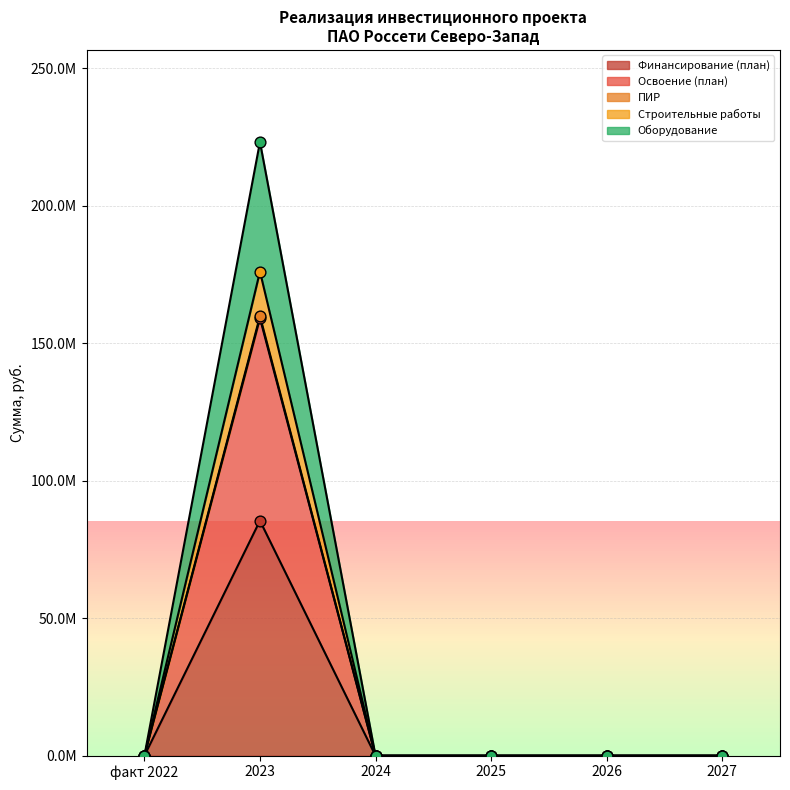

Is the value of ПИР at 2025 greater than the value of Финансирование (план) at 2026?

No